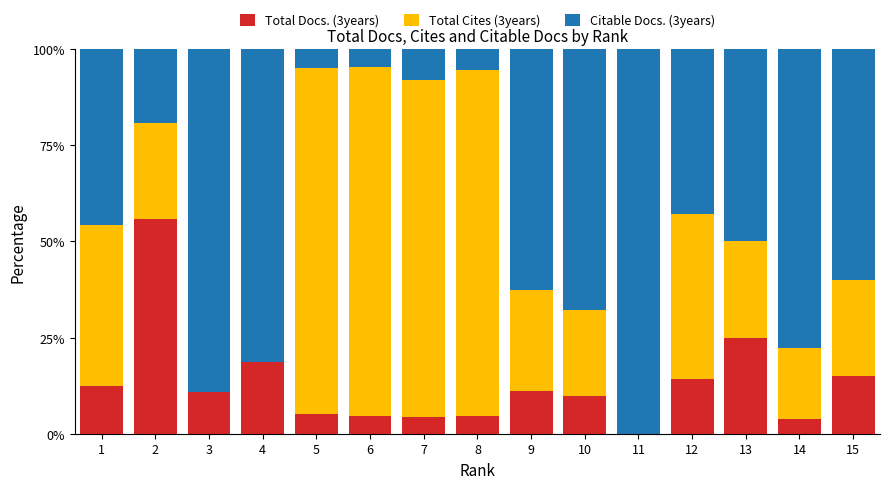

What is the sum of all Total Docs. (3years) values?

195.8